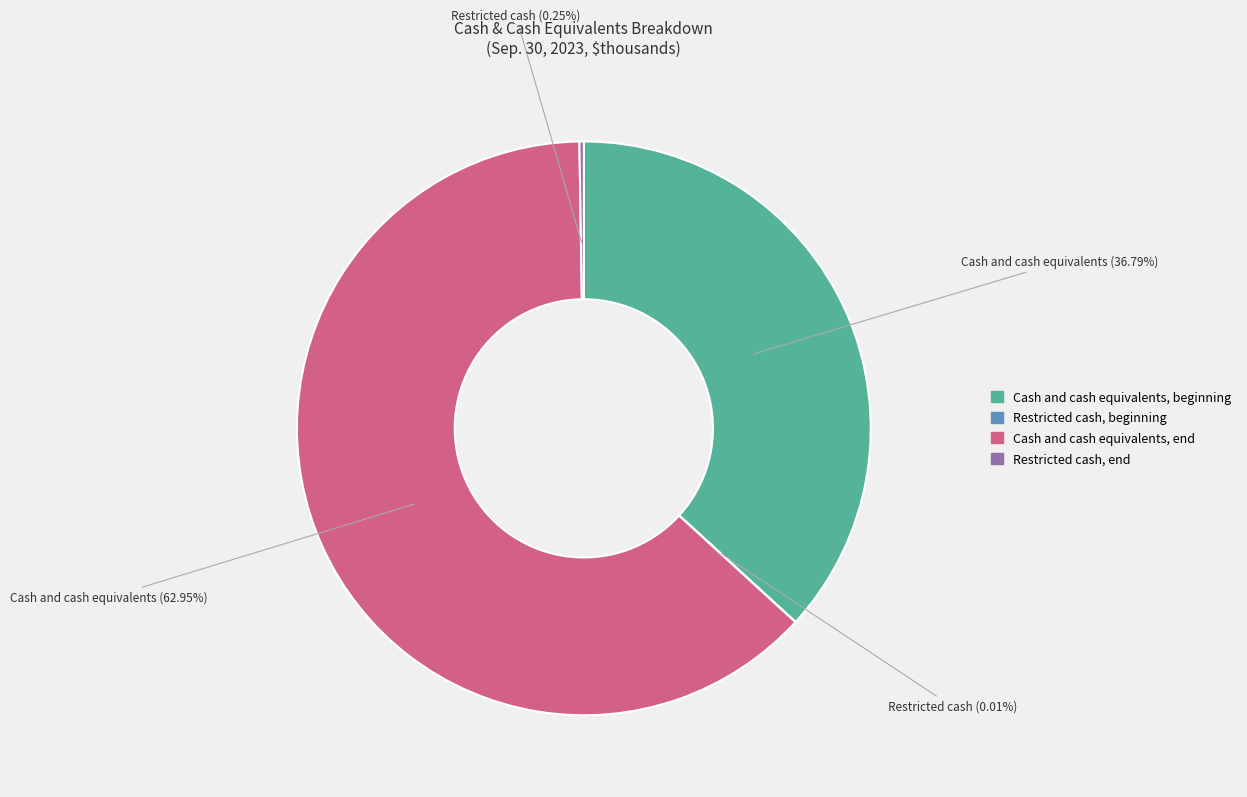

Which category has the biggest portion of the pie?

Cash and cash equivalents, end